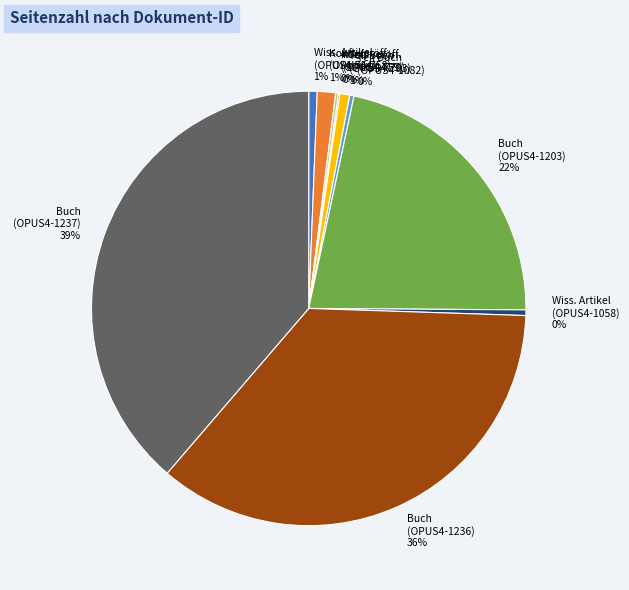

To the nearest percent, what is the difference between the largest and smallest slice percentages?

39%